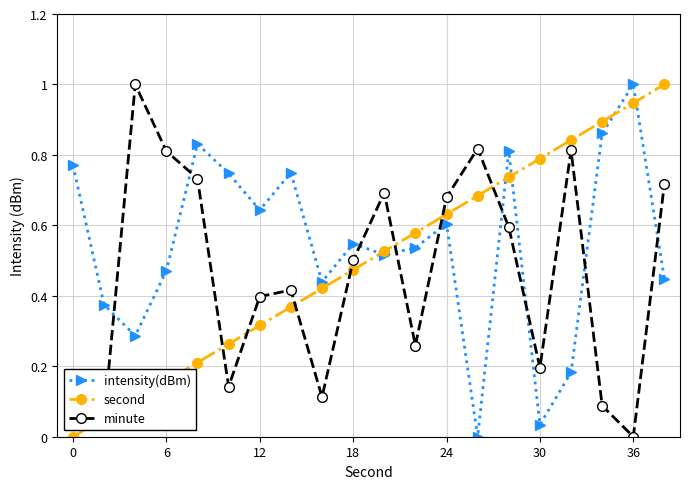

How many data points in second are above 0?

19